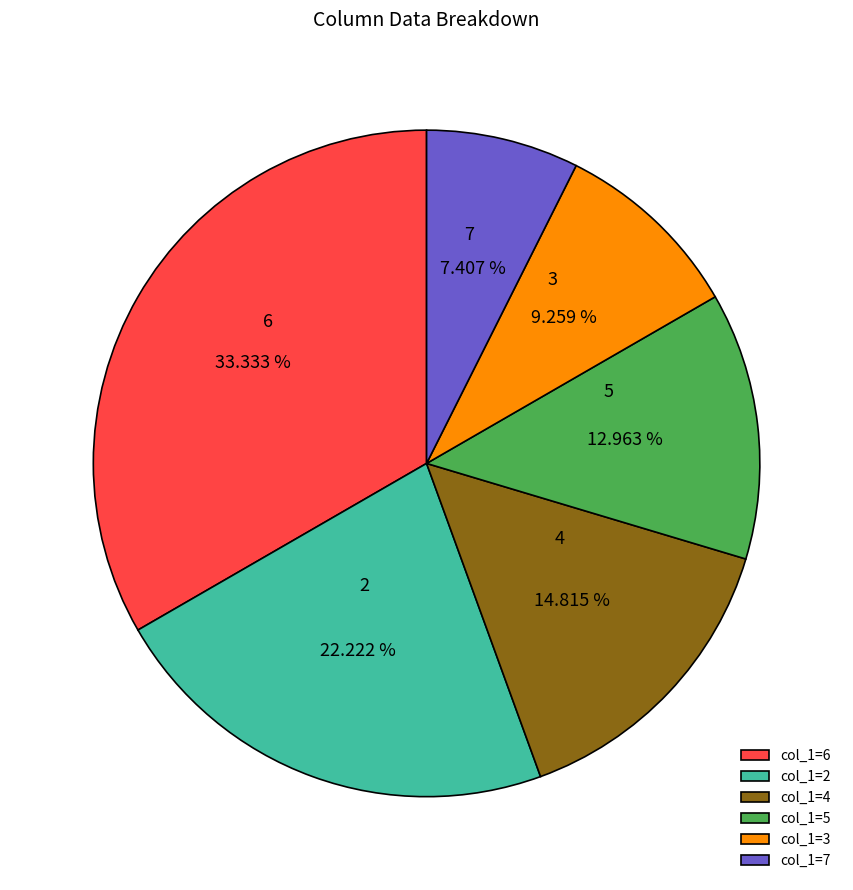

Is the sum of col_1=5 and col_1=6 greater than half?

No